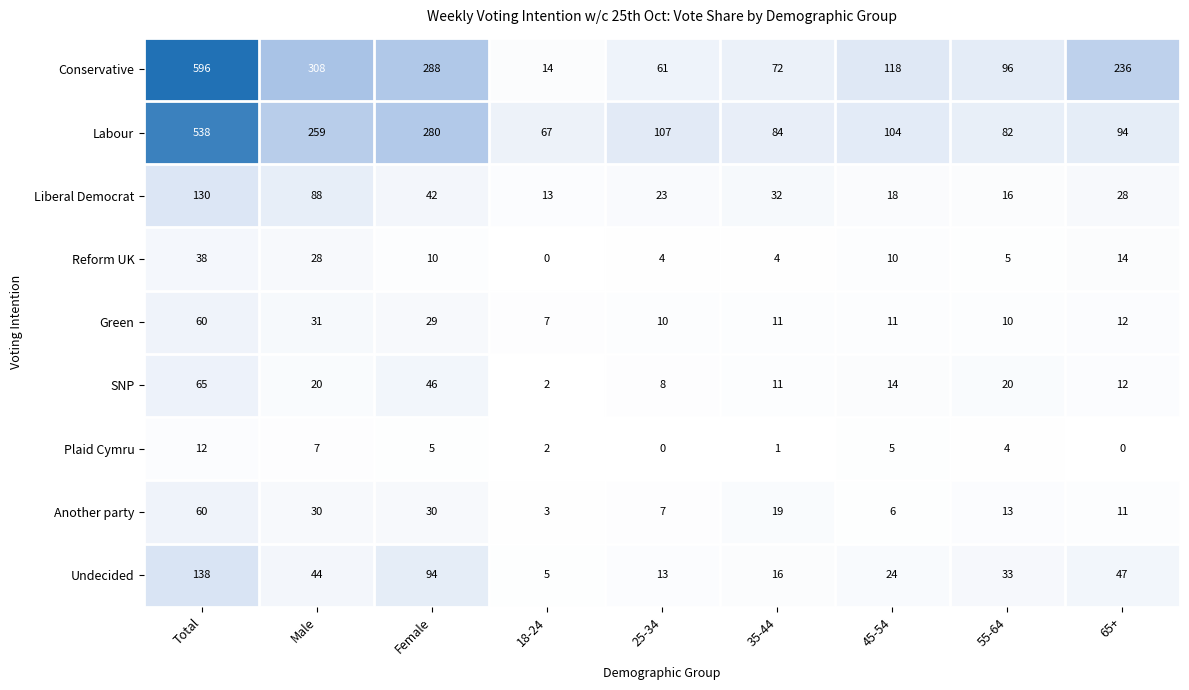

Which series has the widest spread of values?

Conservative